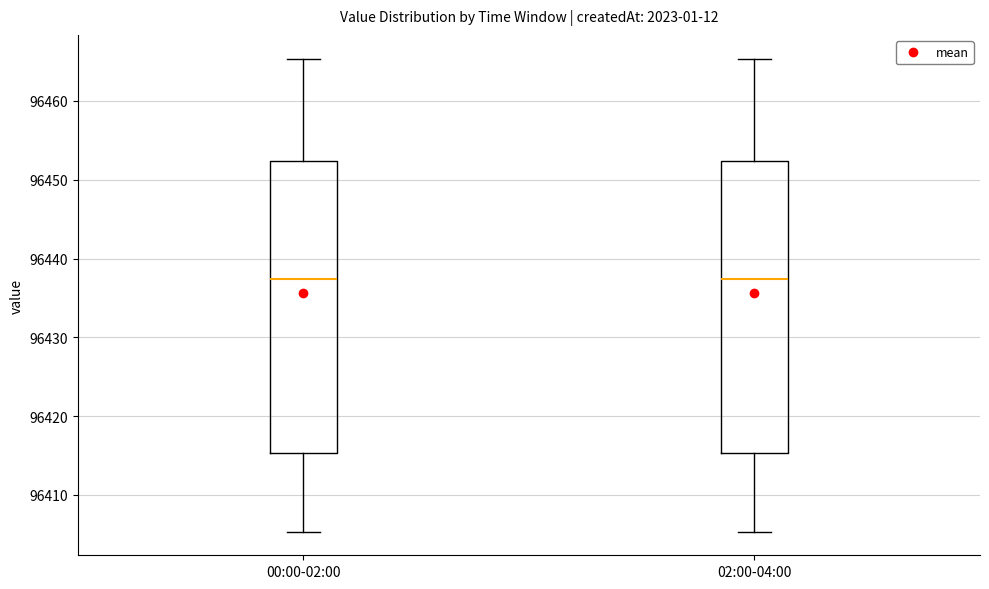

Reading left to right, transcribe this box plot: for each box, give where its median line is, the range the box spans, and where its two whiskers end, as read against the y-axis. The values are not printed on the chart, so give them approximately, as read against the axis.

00:00-02:00: median 96437, box 96415 to 96452, whiskers 96405 to 96465
02:00-04:00: median 96437, box 96415 to 96452, whiskers 96405 to 96465